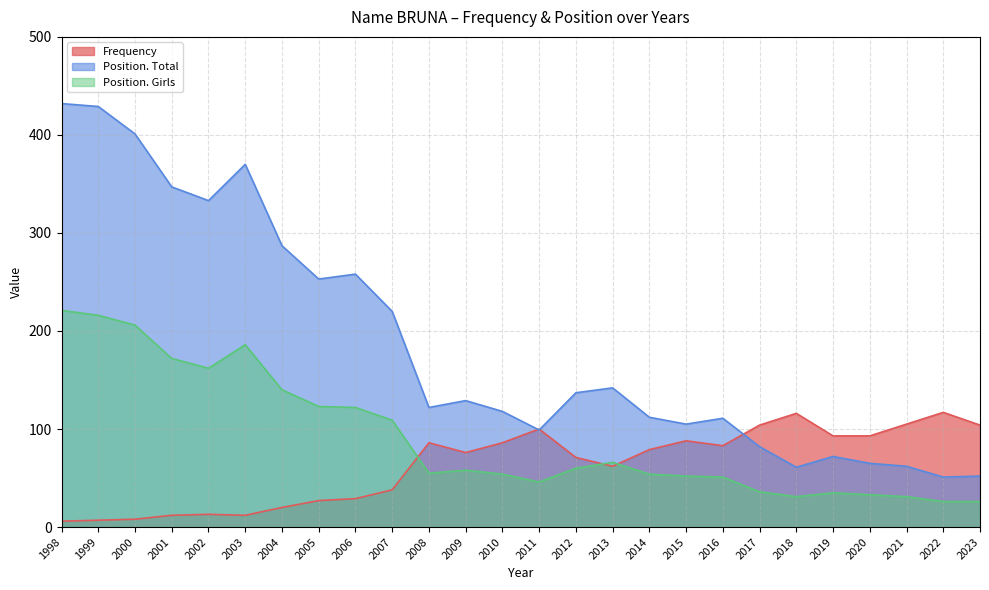

Which series ends up on top after the final intersection of Position. Total and Frequency?

Frequency